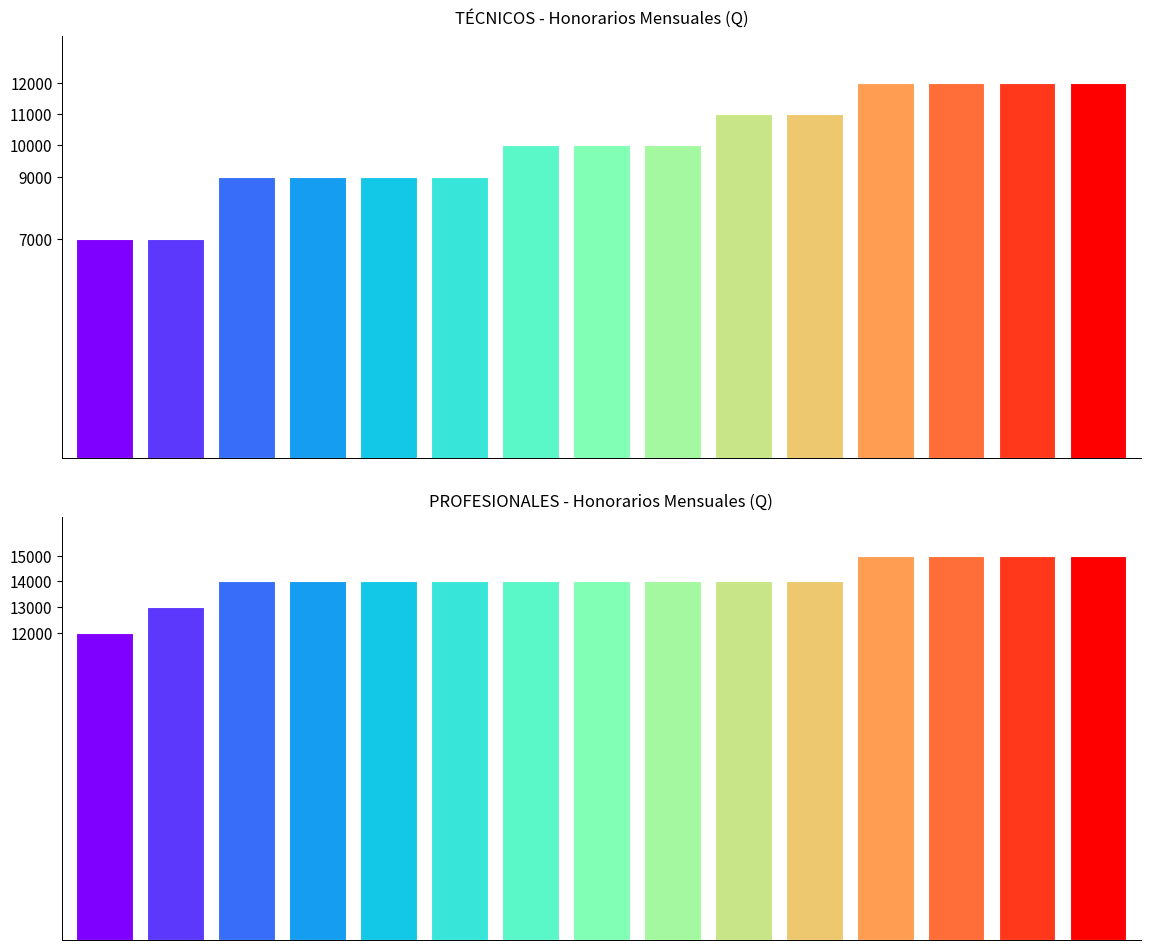

What are all the series names shown in the legend?

TÉCNICOS, PROFESIONALES